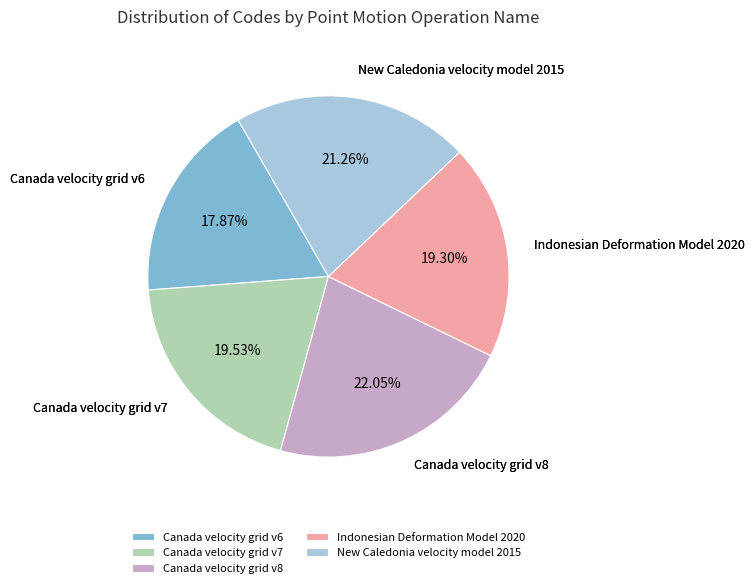

Is it true that New Caledonia velocity model 2015 is 21% of the pie?

True